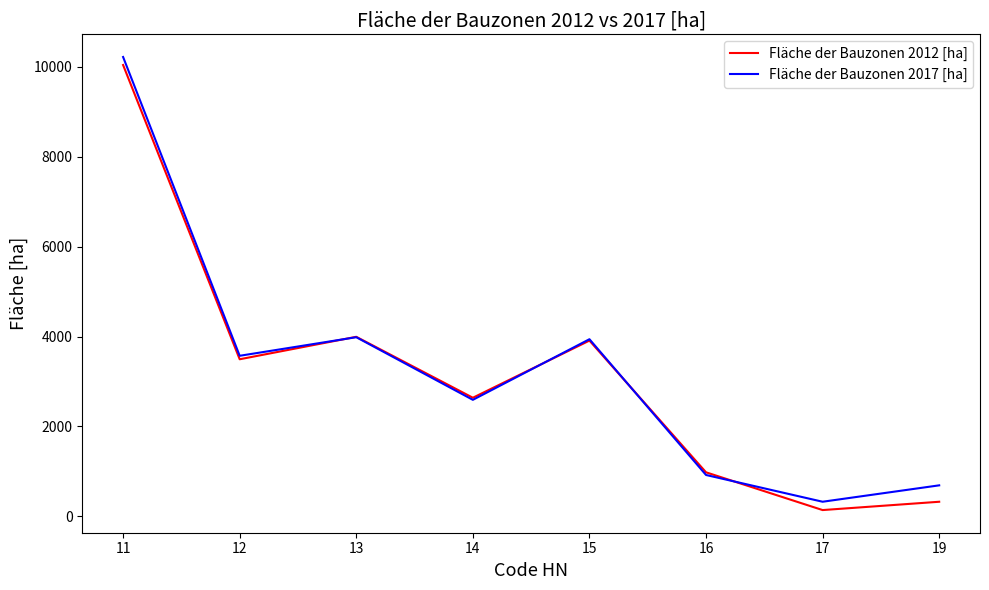

Where does the Fläche der Bauzonen 2017 [ha] series first go above 3571?

11